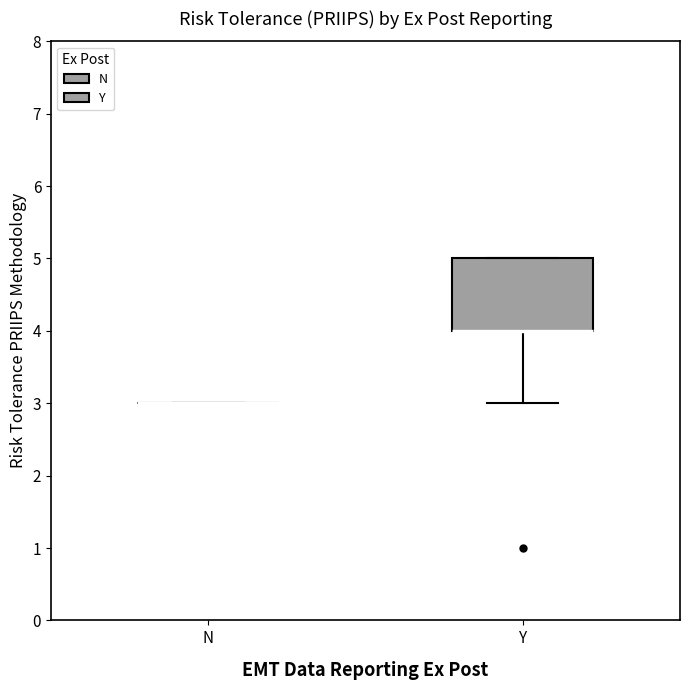

Comparing the boxes themselves (not the whiskers), which one is the tallest?

Y